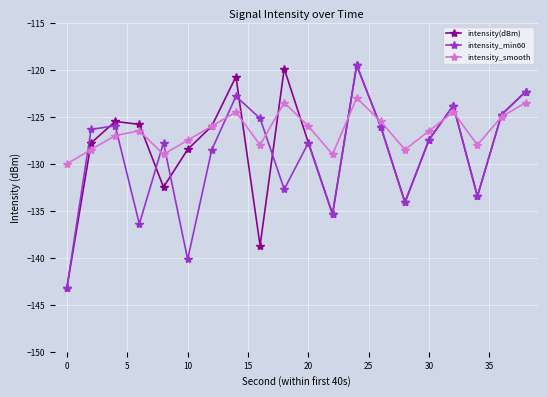

How many interior local peaks does the intensity_min60 series have?

6